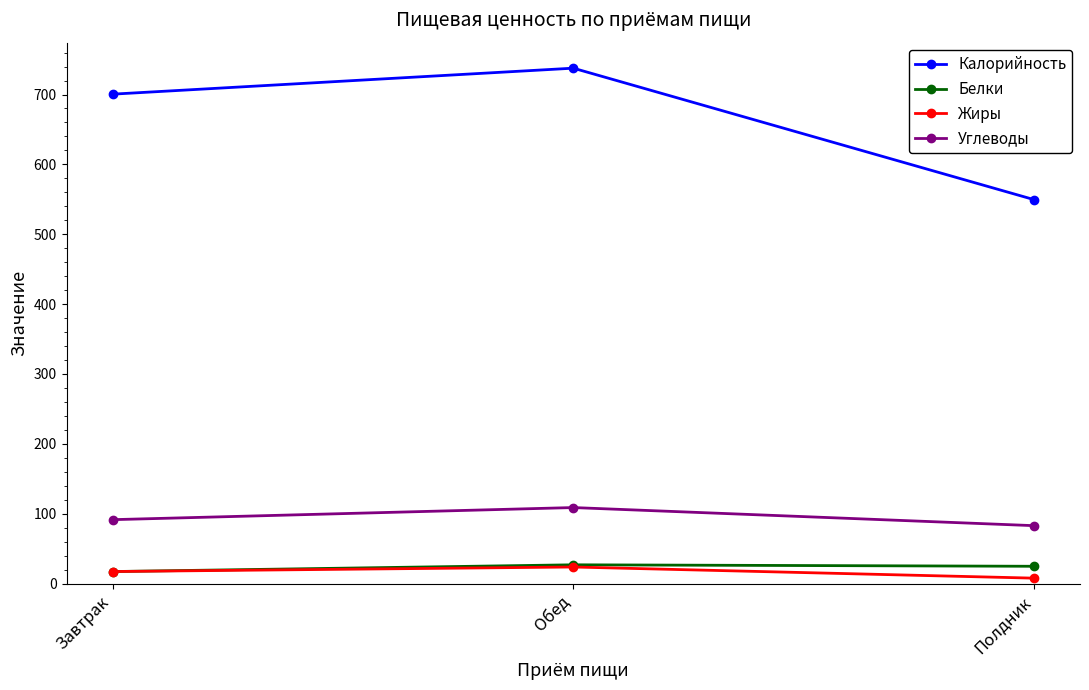

What position from the left is Обед?

2